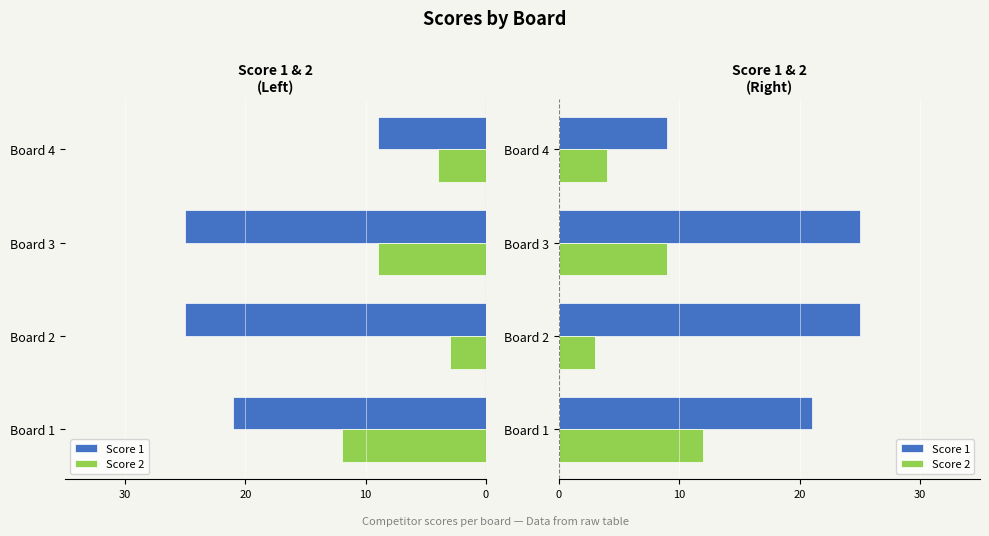

How many values in the Score 2 series are below 9?

2